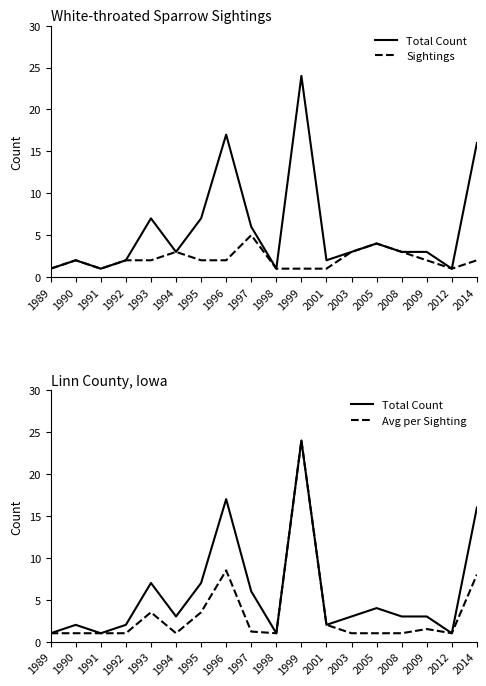

Between 2003 and 1997, which is larger?

1997